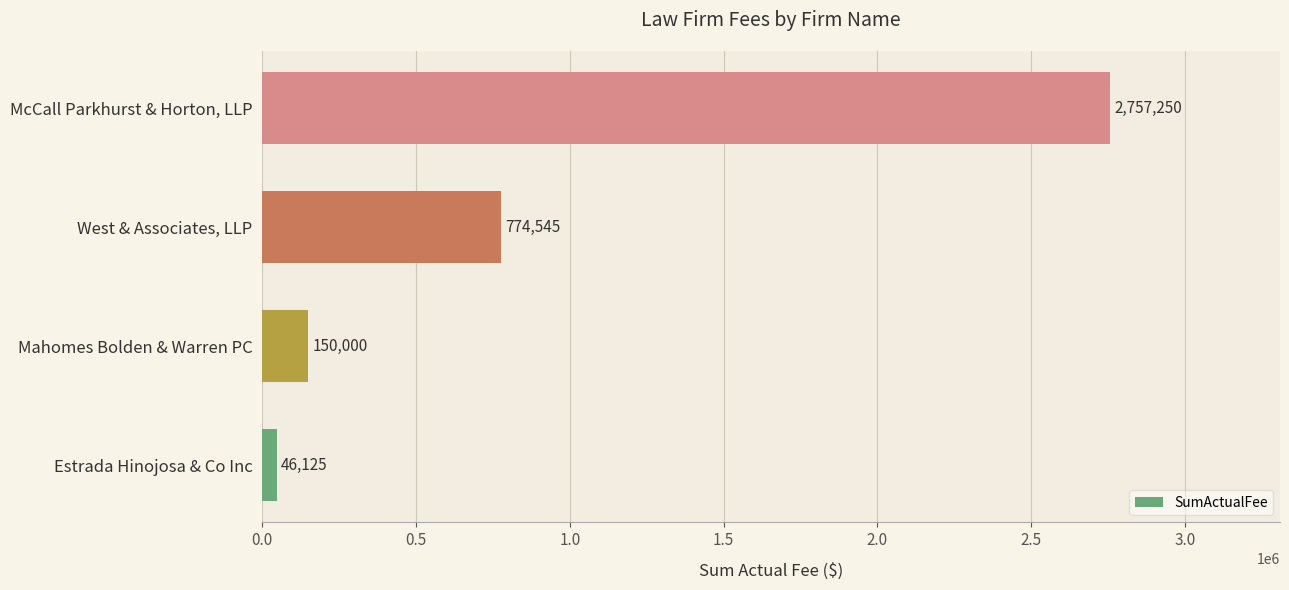

Where is the data nearest to the value 1401687?

West & Associates, LLP